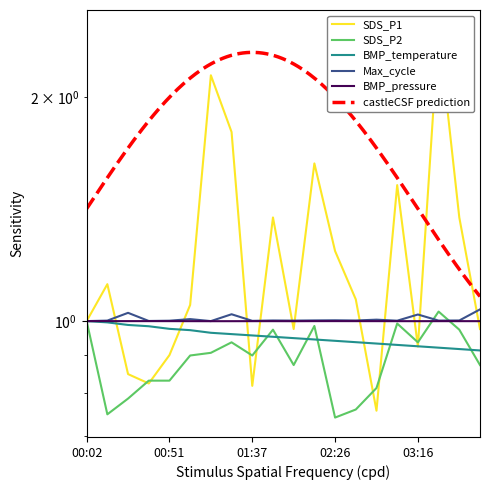

Which category has the highest value across all series?

03:28